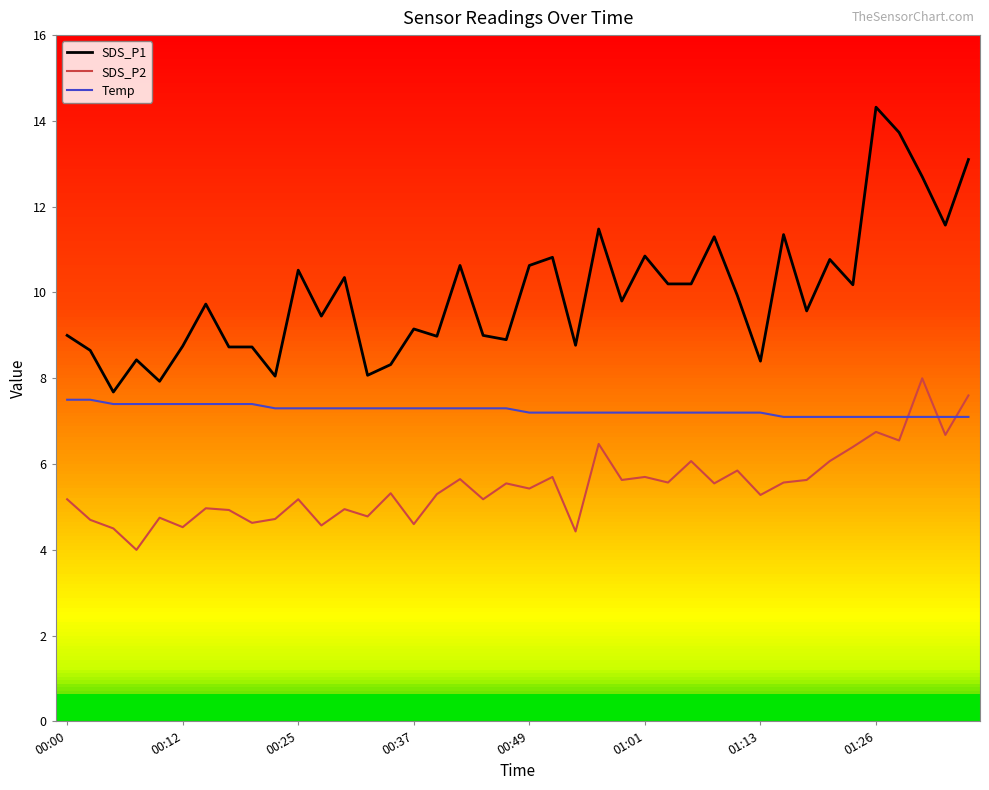

What is the average value of the Temp series?

7.3